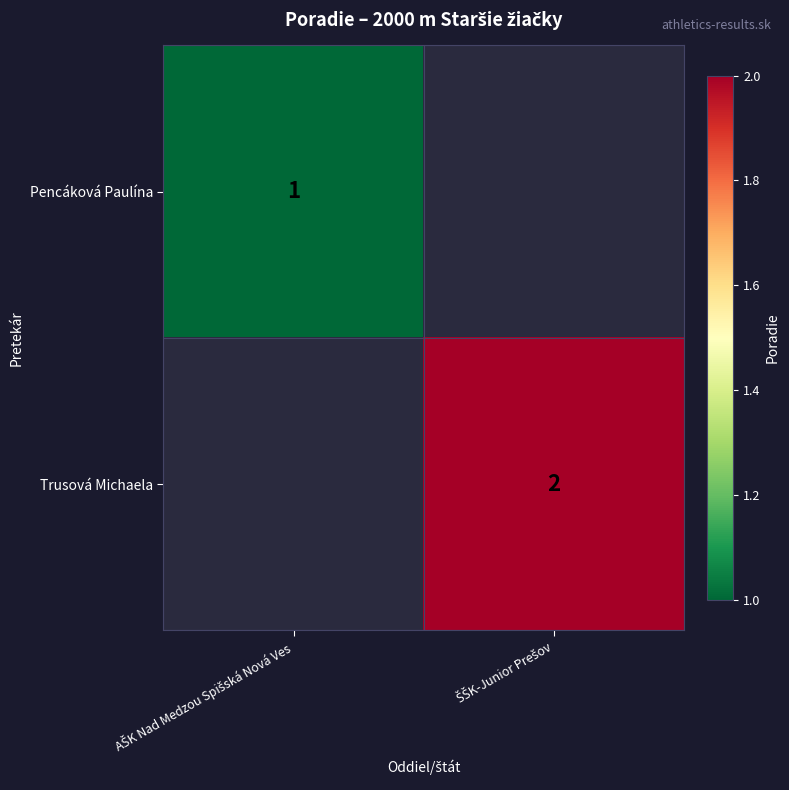

How many values in Pencáková Paulína are above zero?

1